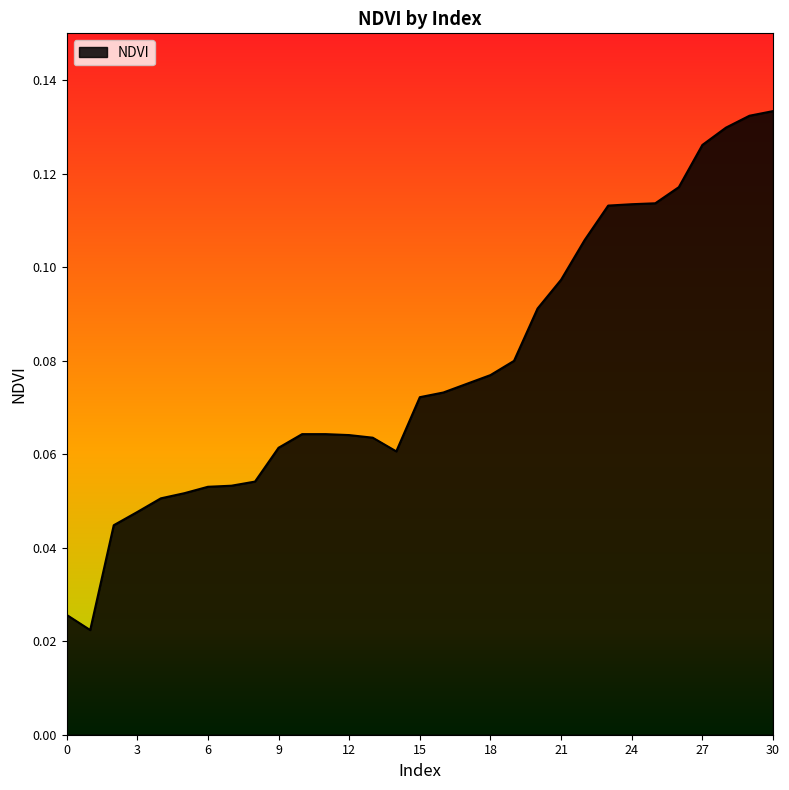

How many lines are shown in the chart?

1